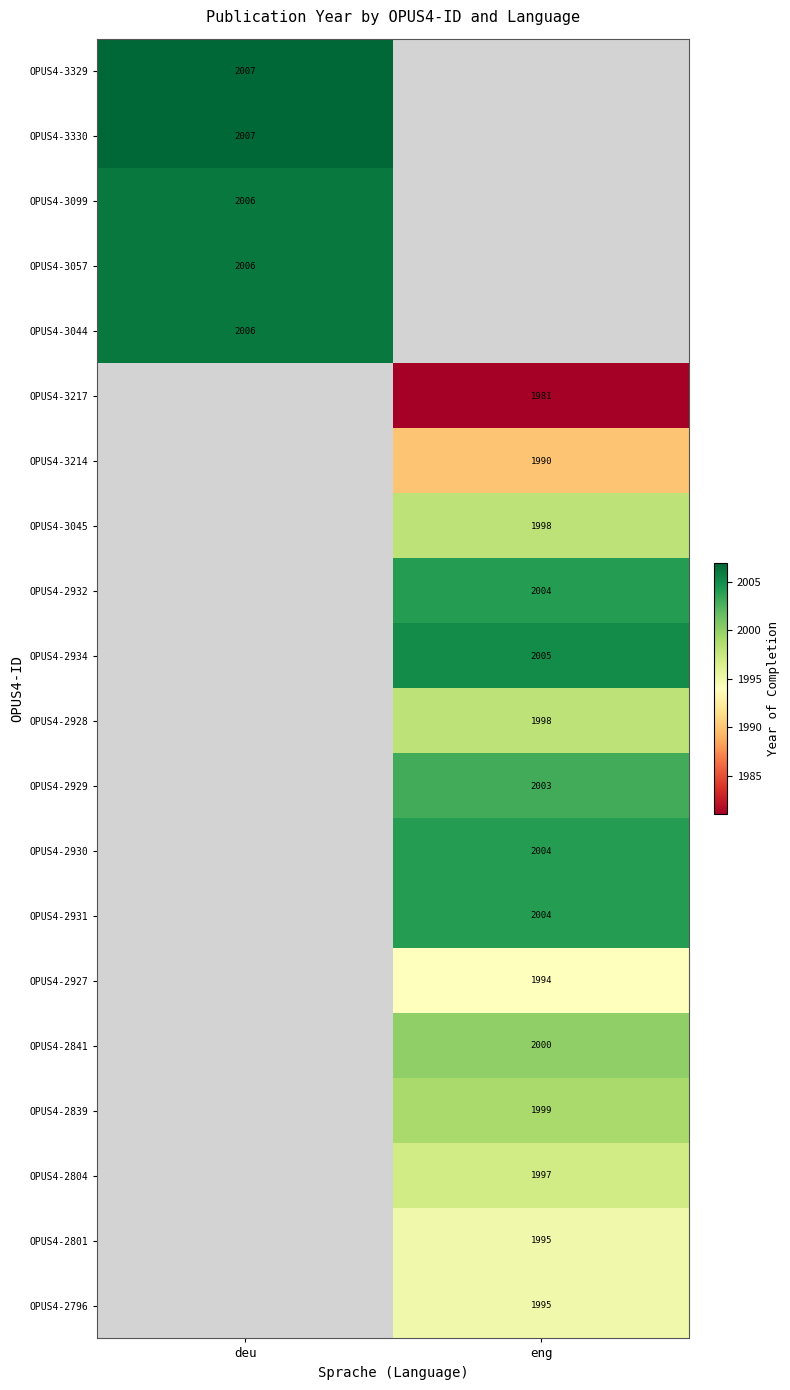

Is it true that OPUS4-3045 equals 1024.8 at eng?

False